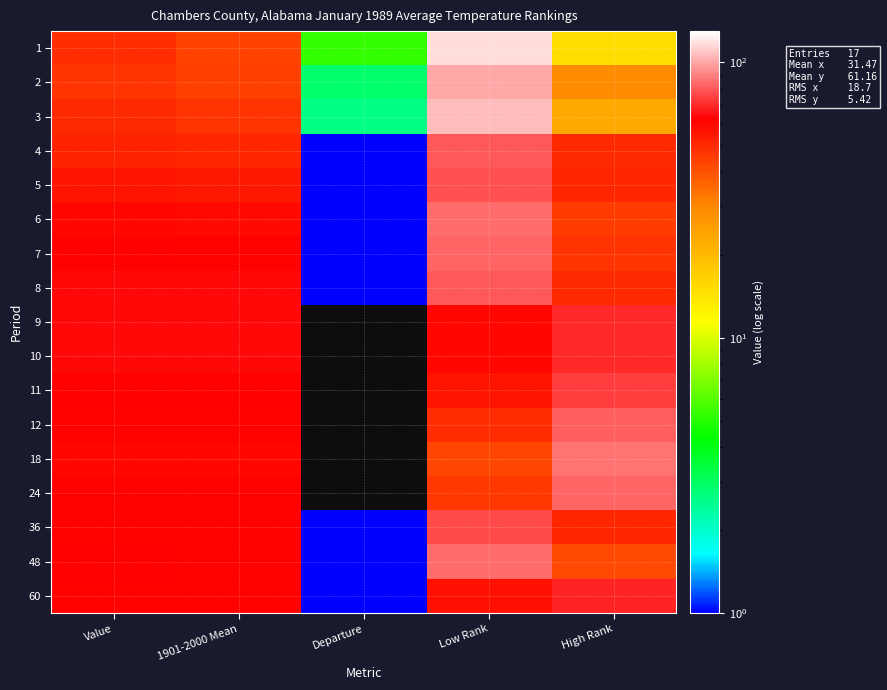

What is the total value across all series at Departure?

14.6